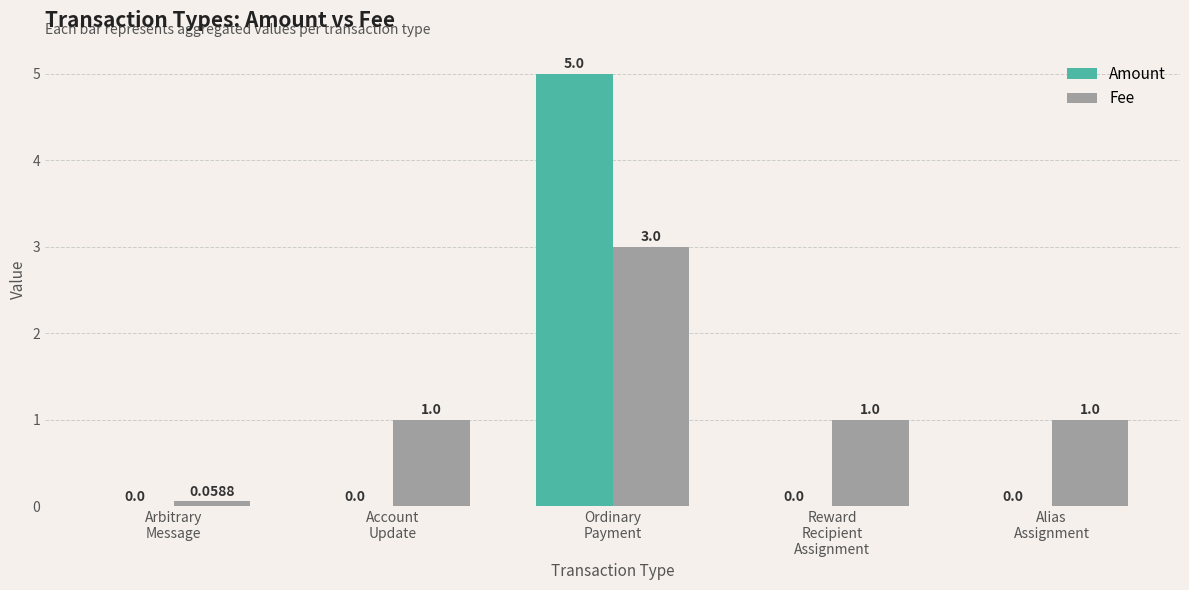

What is the spread (max minus min) of values at Reward
Recipient
Assignment?

1.0